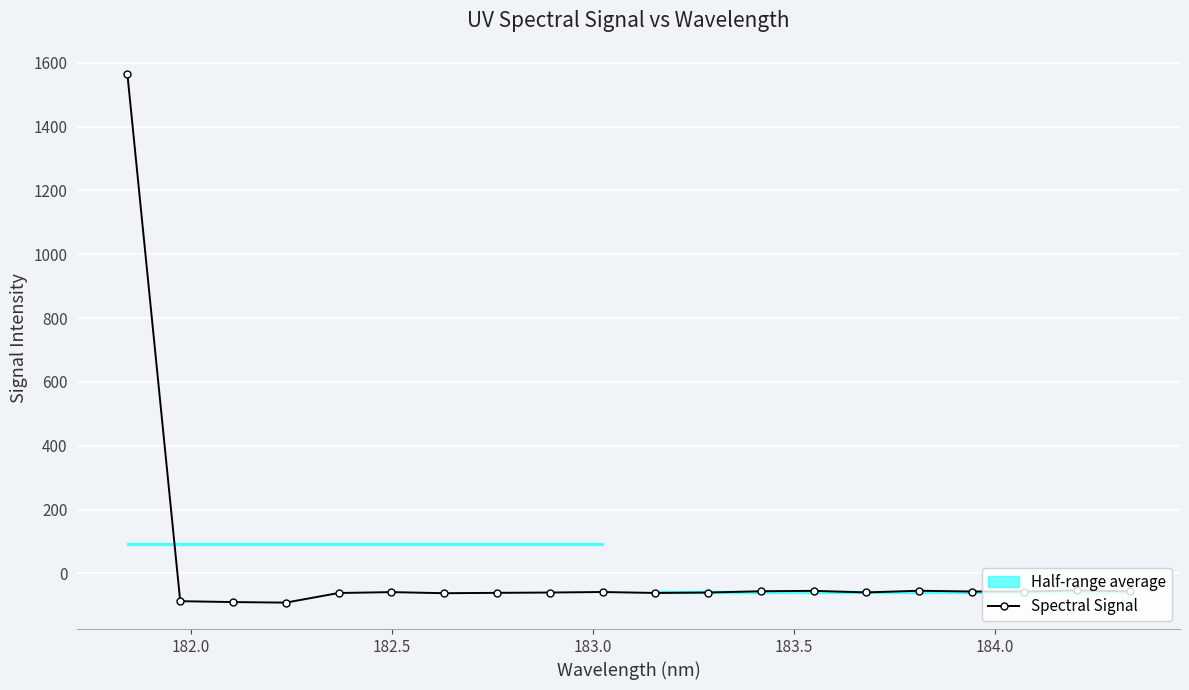

What is the average value?

18.1